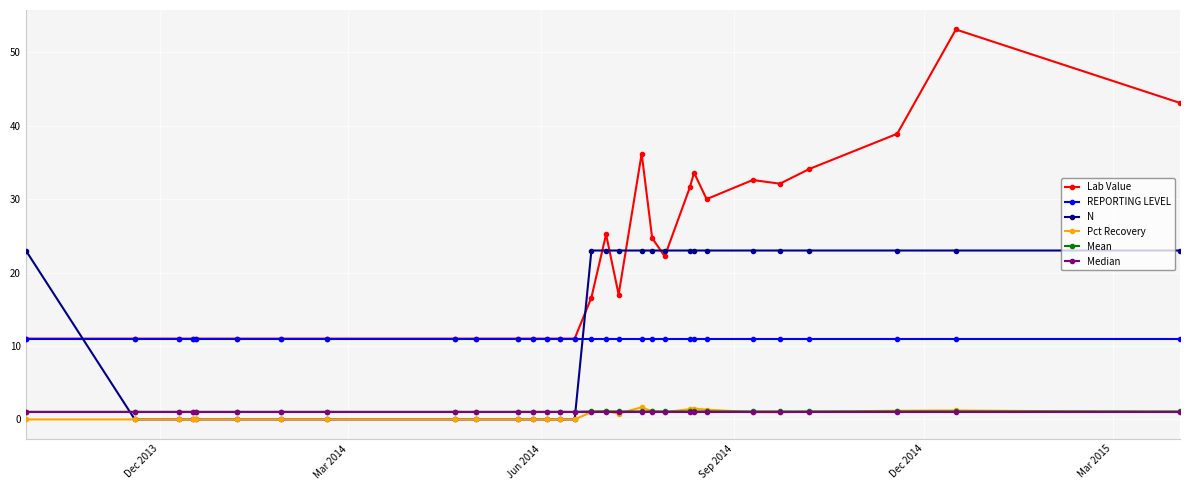

At how many categories does at least one series exceed 28?

10